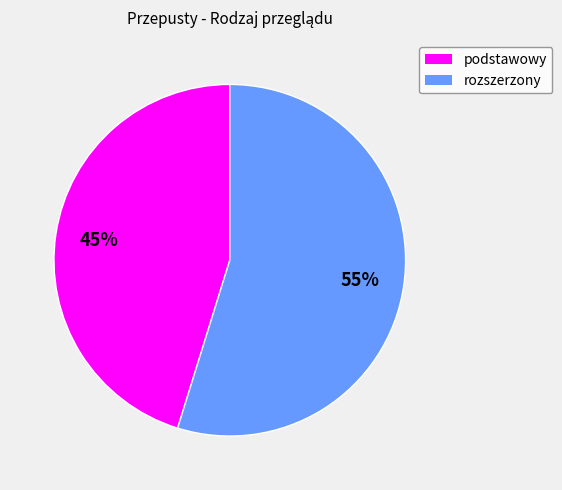

Do rozszerzony and podstawowy together represent more than half of the pie?

Yes